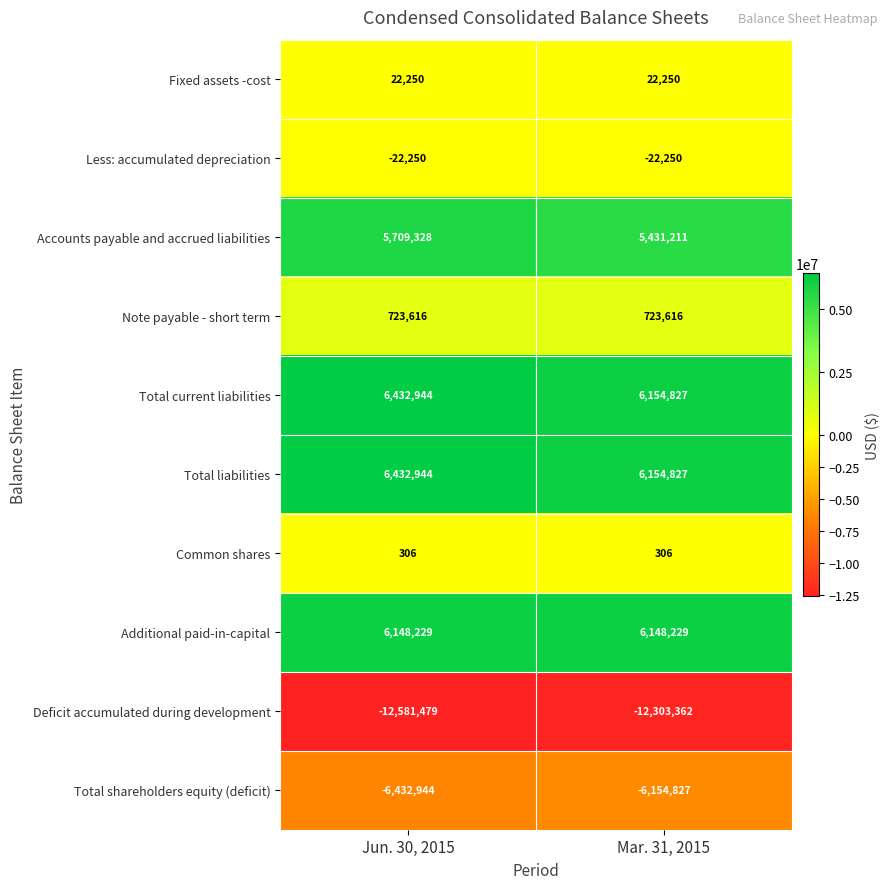

What is the spread (max minus min) of values at Jun. 30, 2015?

19014423